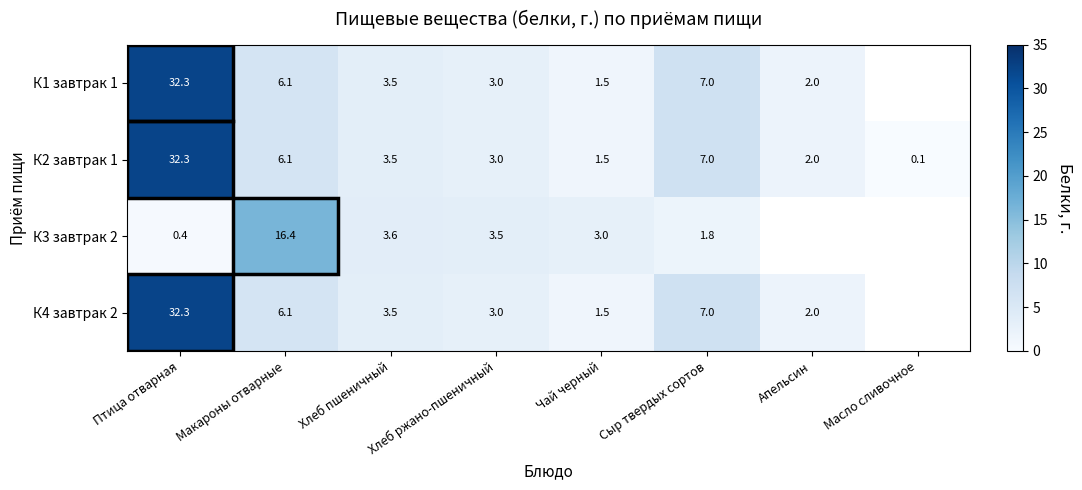

At which label is К2 завтрак 1 closest to 16?

Сыр твердых сортов